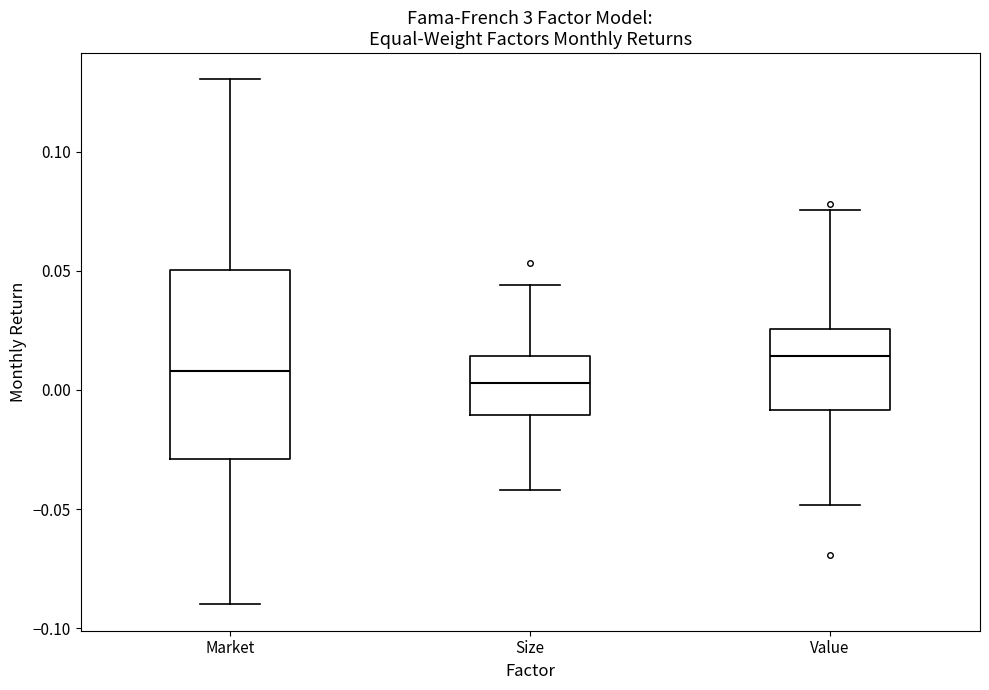

Where is the upper edge of the box for Market on the y-axis? The values are not printed on the chart, so give them approximately, as read against the axis.

0.050